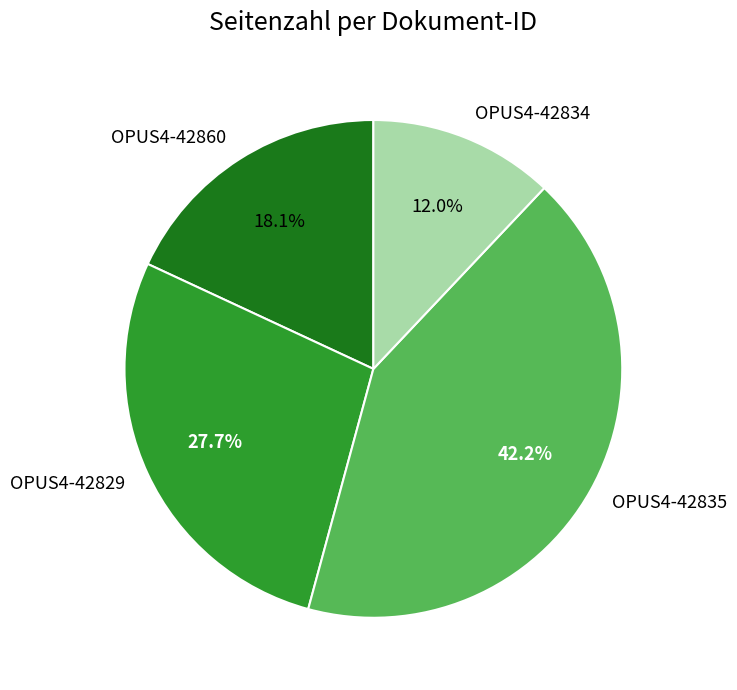

How many slices are in this pie chart?

4